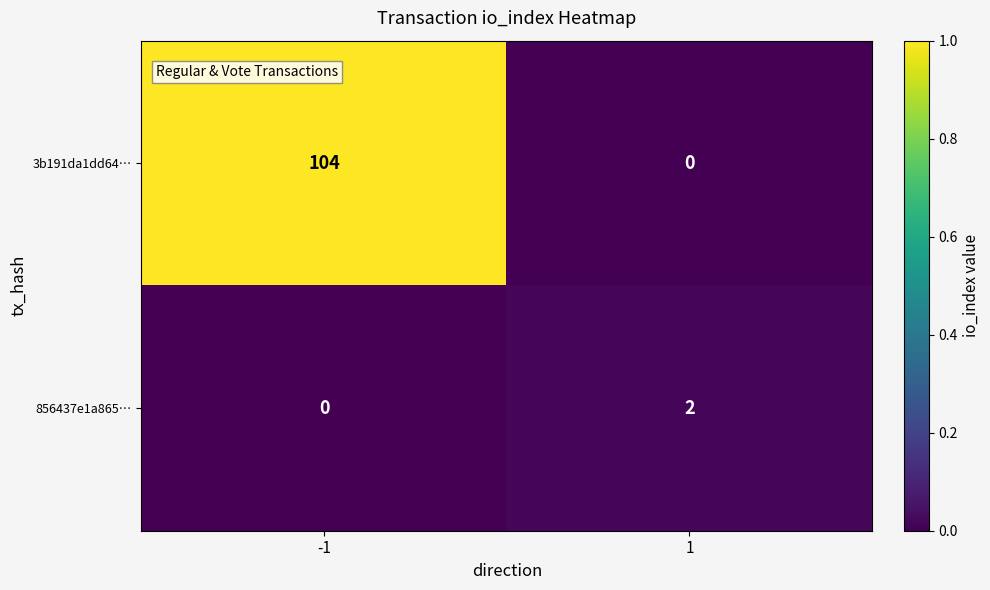

How many data points does each series have?

2